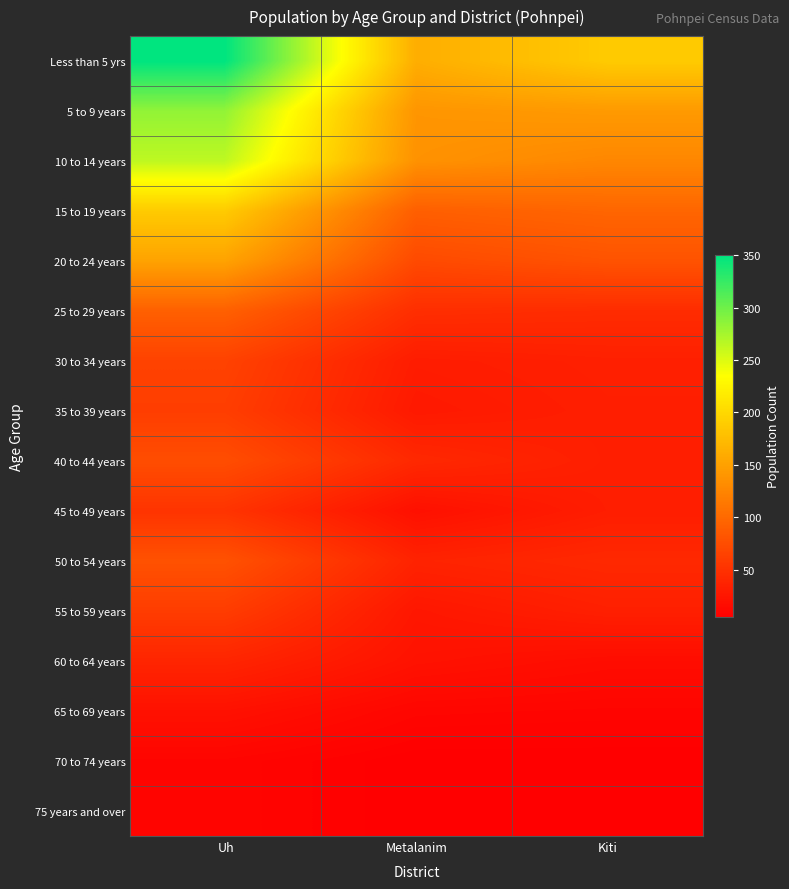

Count the number of data series in this chart.

16